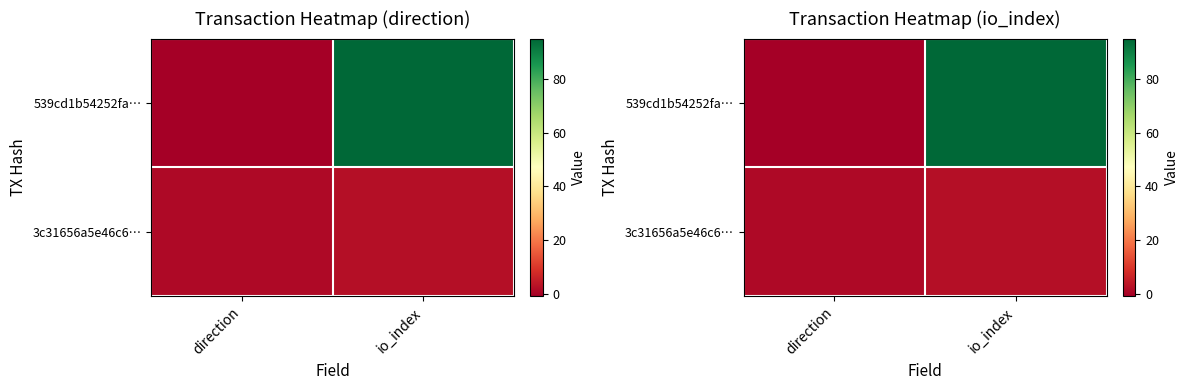

What is the spread (max minus min) of values at direction?

2